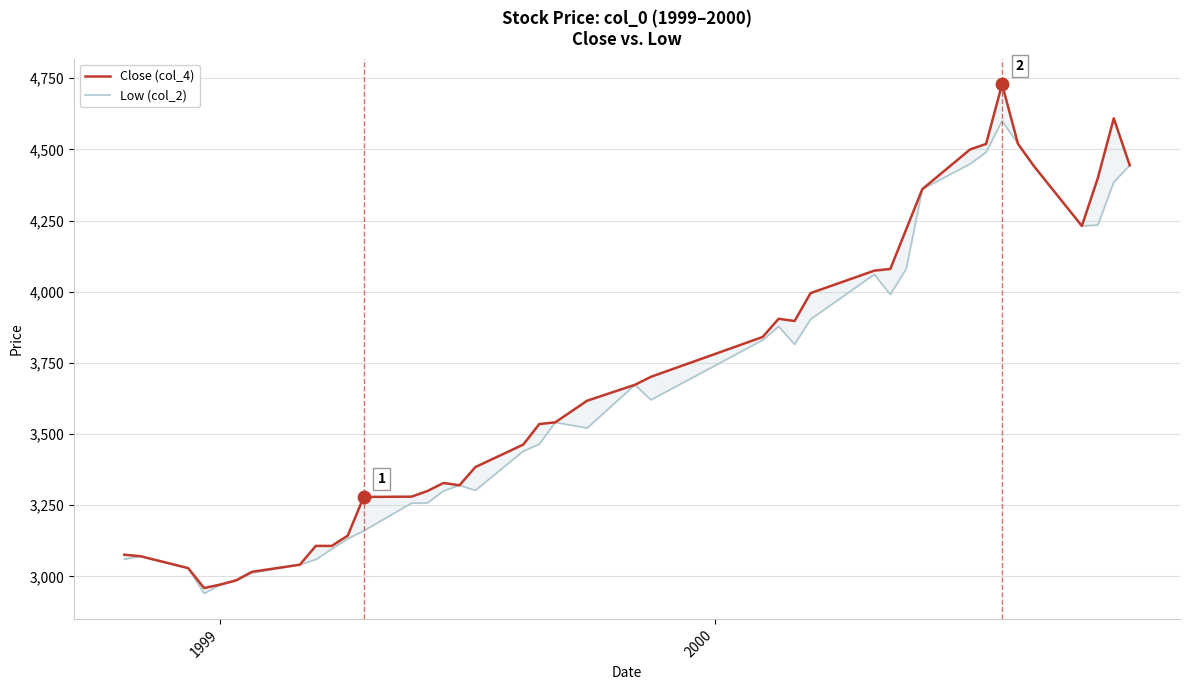

Which series contains the lowest Y value?

Low (col_2)